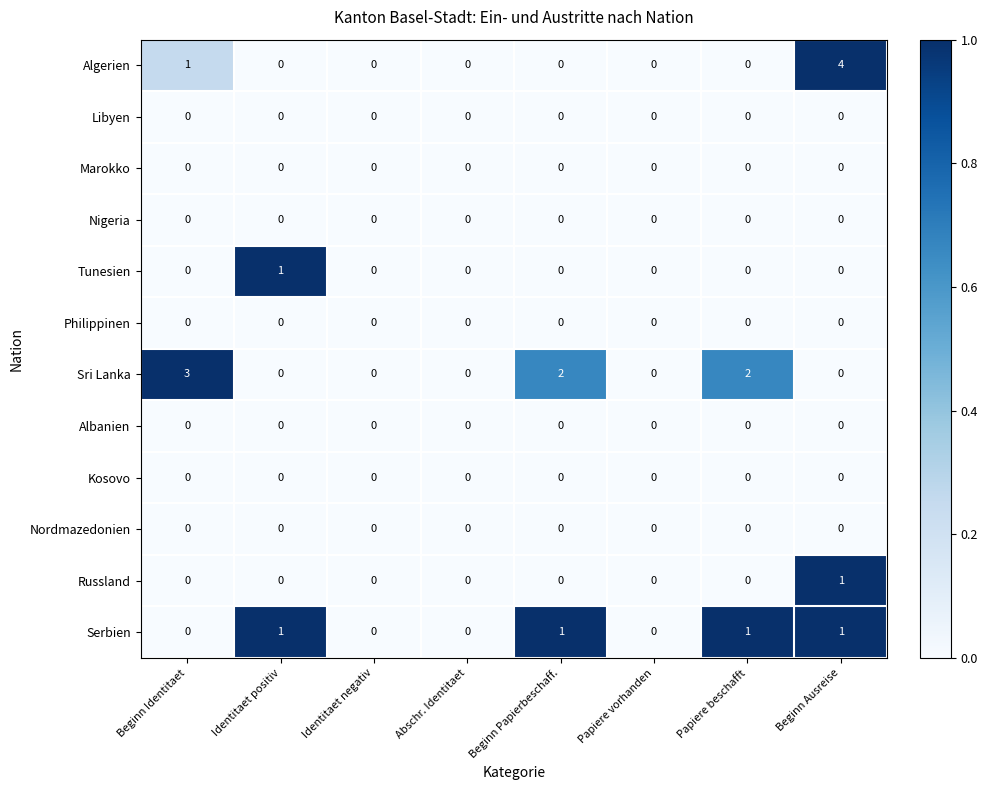

At which category is the sum across all series the highest?

Beginn Ausreise